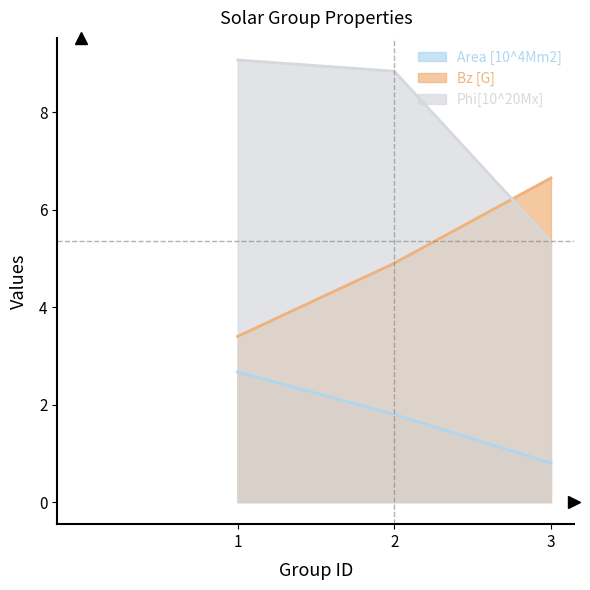

Reading right to left, what are all the values shown in this chart?

Area [10^4Mm2]: 3=0.8	2=1.8	1=2.7
Bz [G]: 3=6.7	2=4.9	1=3.4
Phi[10^20Mx]: 3=5.3	2=8.8	1=9.1